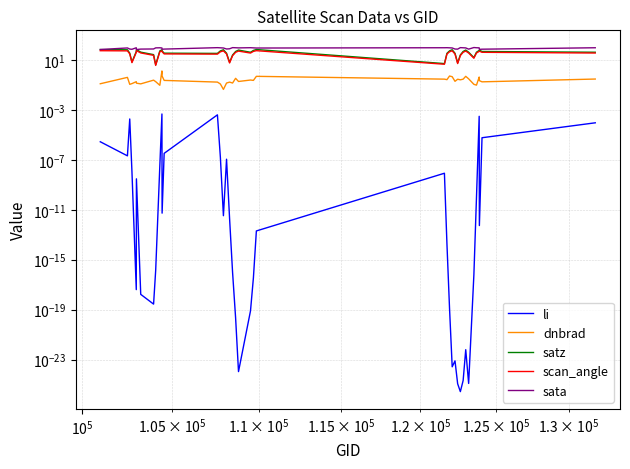

Reading right to left, transcribe all the data shown in this chart.

li: 0.0	0.0	0.0	0.0	0.0	0.0	0.0	0.0	0.0	0.0	0.0	0.0	0.0	0.0	0.0	0.0	0.0	0.0	0.0	0.0	0.0	0.0	0.0	0.0	0.0	0.0	0.0	0.0	0.0	0.0	0.0	0.0	0.0	0.0	0.0	0.0	0.0	0.0	0.0	0.0
dnbrad: 0.3	0.2	0.2	0.4	0.1	0.1	0.3	0.5	0.3	0.3	0.3	0.2	0.5	0.5	0.3	0.3	0.5	0.2	0.2	0.2	0.3	0.1	0.2	0.1	0.0	0.1	0.2	0.2	0.5	1.3	0.1	0.2	0.2	0.1	0.1	0.2	0.1	0.1	0.4	0.1
satz: 41.9	48.2	62.0	58.6	42.0	15.7	42.0	62.7	48.4	25.6	5.9	34.6	66.2	53.9	34.4	5.2	69.2	58.4	41.6	62.5	48.1	25.1	6.5	35.2	66.0	53.6	33.9	35.3	53.9	66.0	53.5	4.2	26.9	42.6	68.6	47.9	6.9	35.4	65.9	68.6
scan_angle: 36.3	41.3	51.4	49.1	36.3	13.9	36.3	51.9	41.5	22.5	5.2	30.2	54.1	45.7	30.1	4.6	55.9	49.0	36.1	51.7	41.2	22.1	5.8	30.7	54.0	45.5	29.6	30.8	45.7	54.0	45.4	3.7	23.7	36.8	55.6	41.1	6.2	30.8	53.9	55.5
sata: 95.8	73.5	71.2	94.1	96.0	99.7	74.4	93.1	95.5	98.2	74.4	75.6	92.2	94.7	96.7	96.0	91.1	93.8	96.7	93.4	95.9	98.2	79.0	76.3	91.9	94.6	97.4	75.0	72.5	92.0	95.2	93.8	76.6	74.8	69.4	95.7	72.4	75.5	92.3	69.3